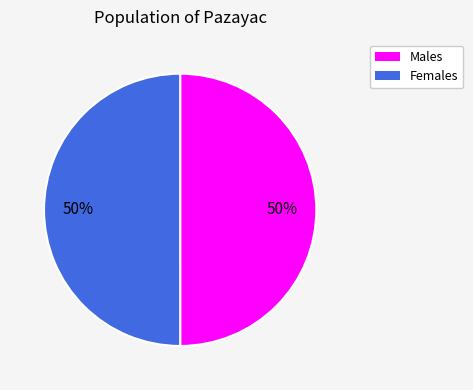

To the nearest percent, what is the average slice percentage?

50%